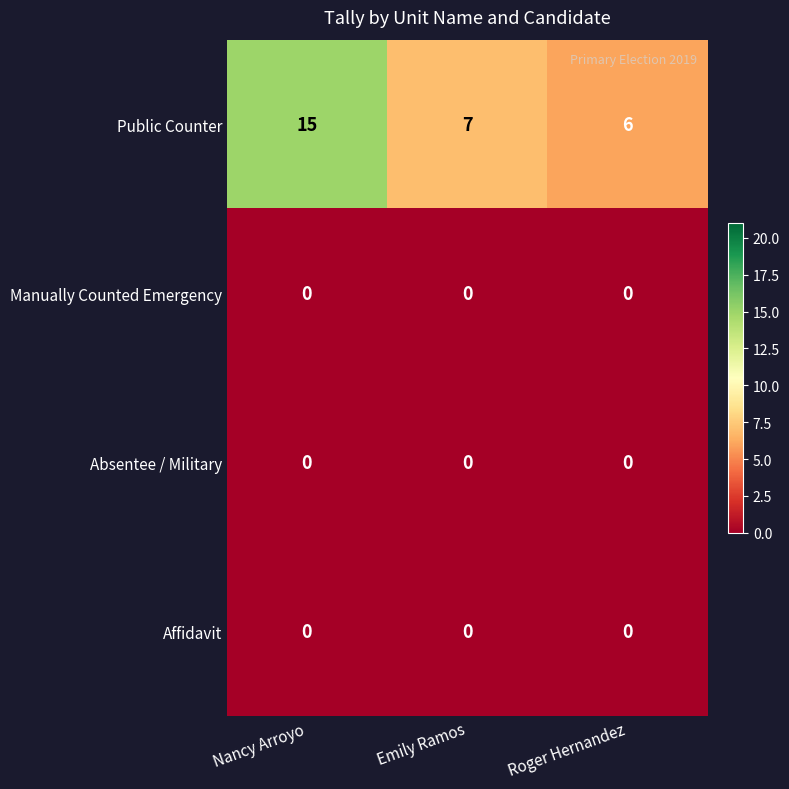

At how many categories does at least one series exceed 14?

1